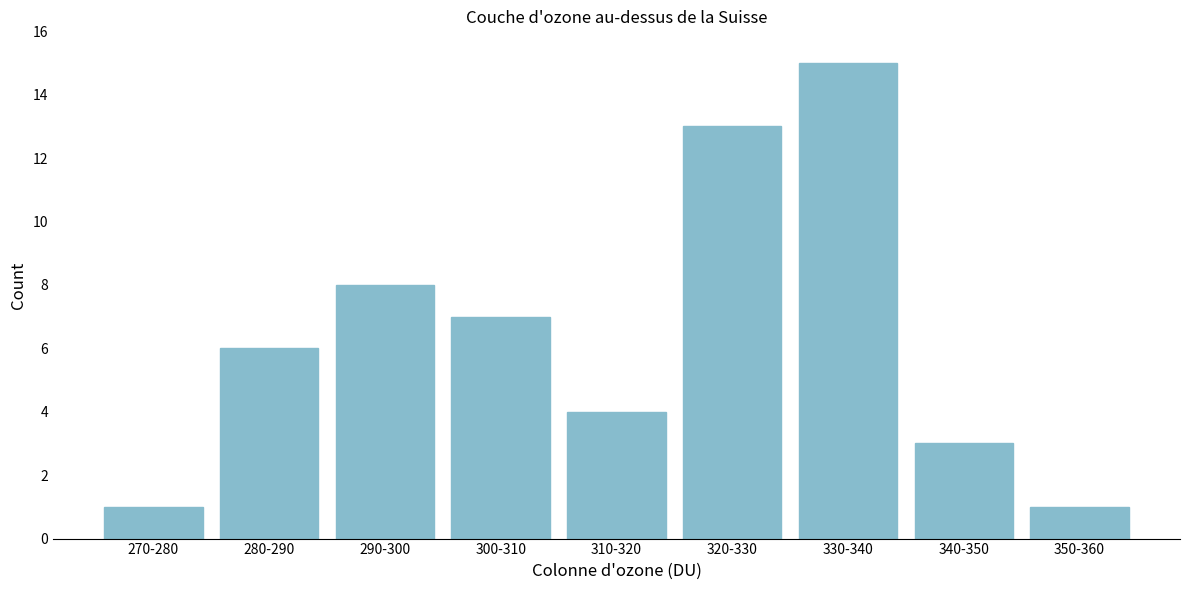

Reading left to right, what are all the values shown in this chart?

270-280=1	280-290=6	290-300=8	300-310=7	310-320=4	320-330=13	330-340=15	340-350=3	350-360=1